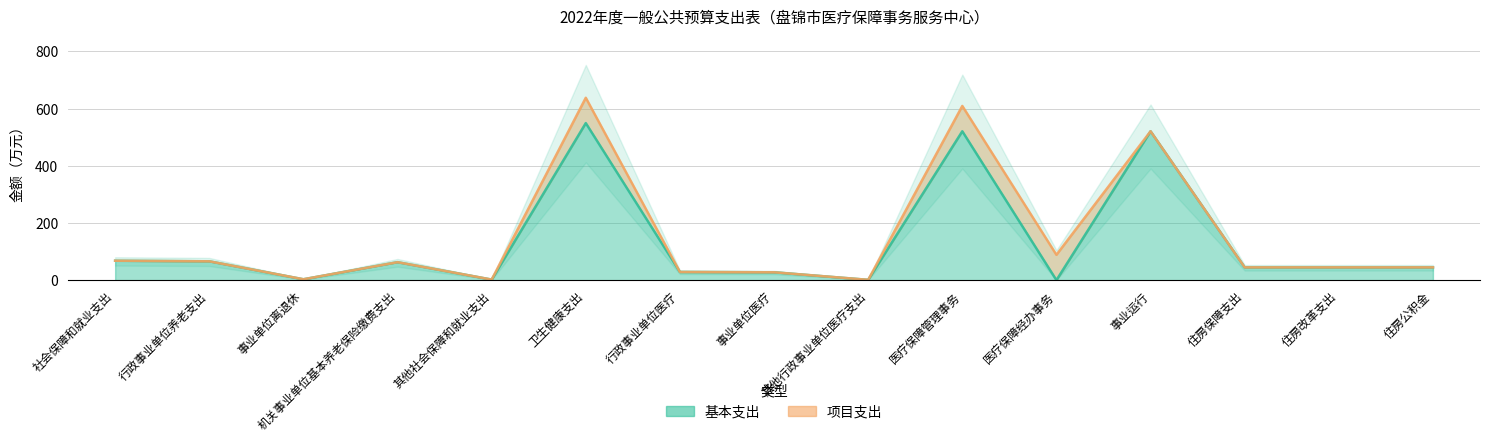

What is the difference between the second highest and minimum values?

520.7